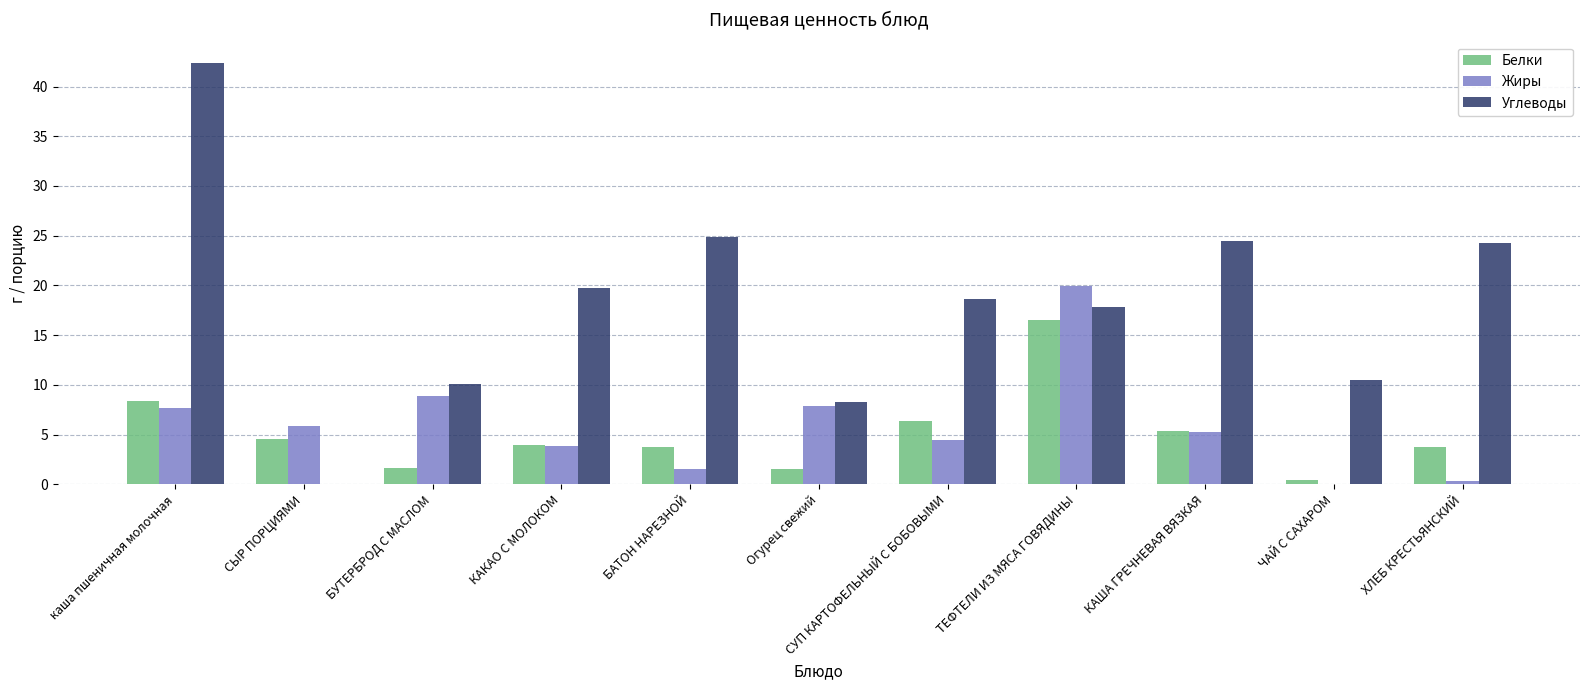

Are the bars grouped side by side (vs. stacked)?

Yes